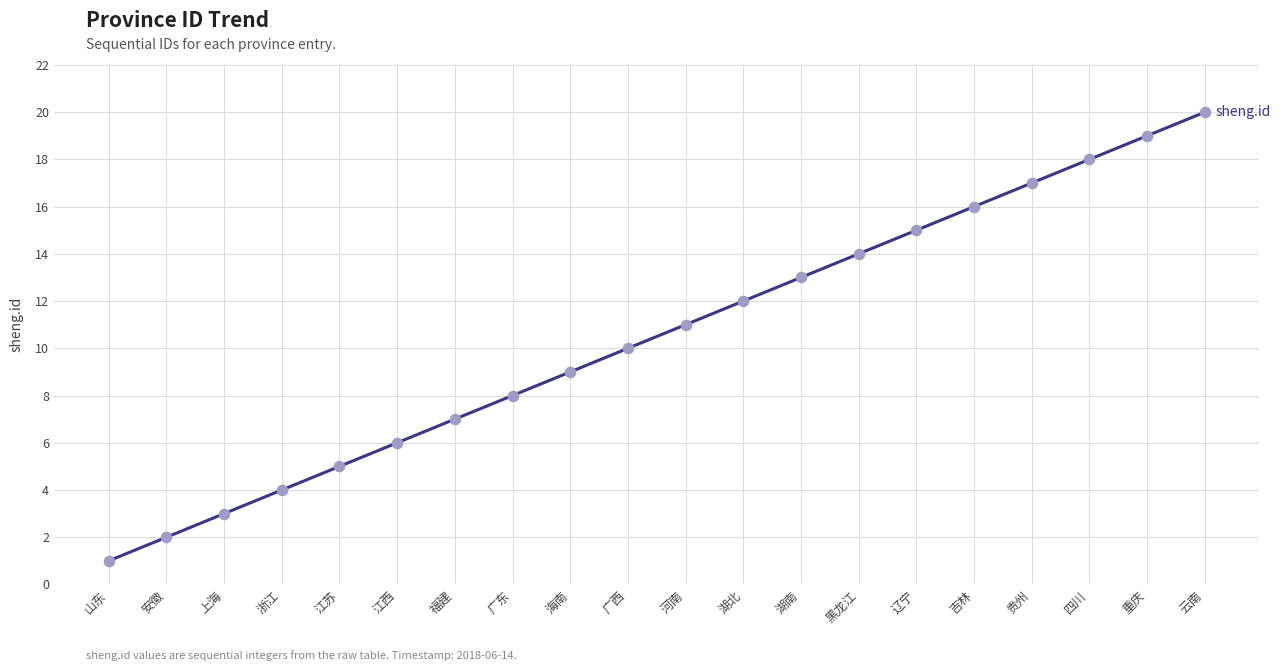

What is the change in value from 广东 to 河南?

+3